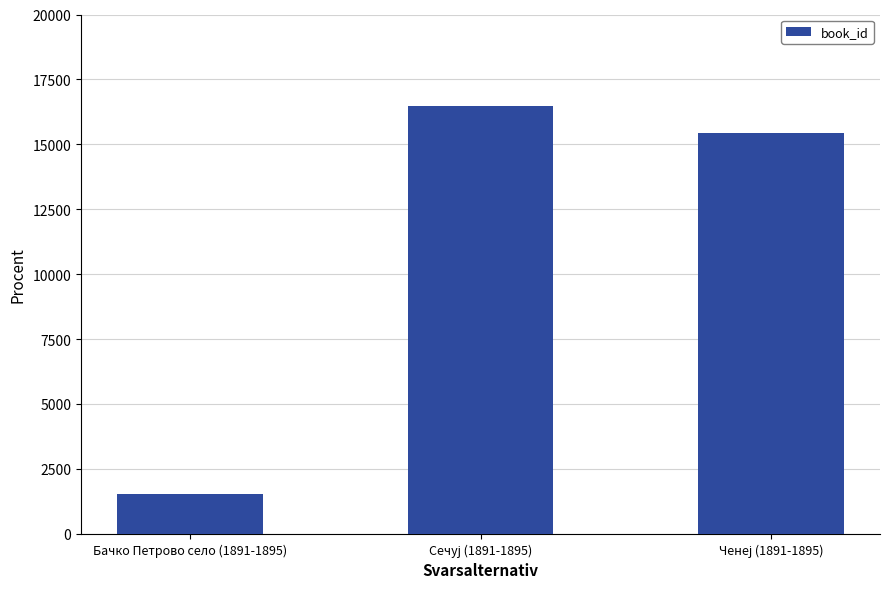

Does the chart contain any negative values?

No